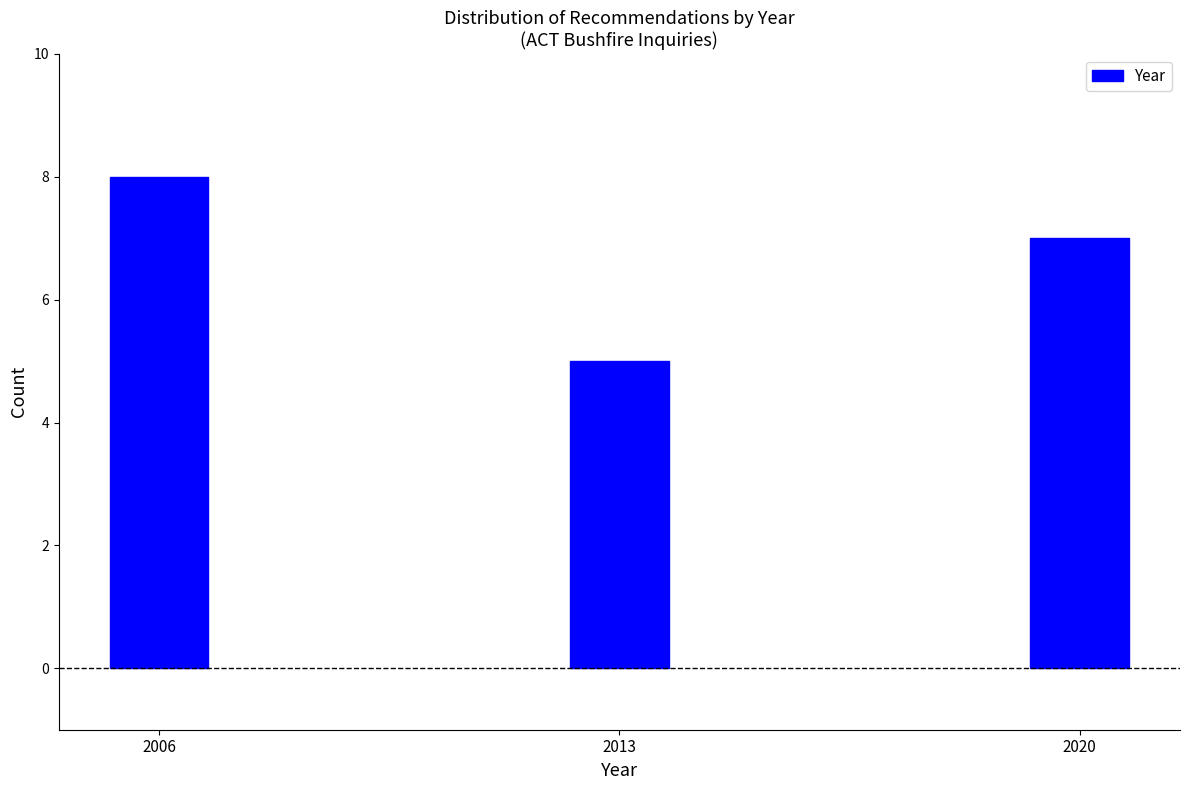

Reading left to right, extract all data points from this chart.

2006=8	2013=5	2020=7